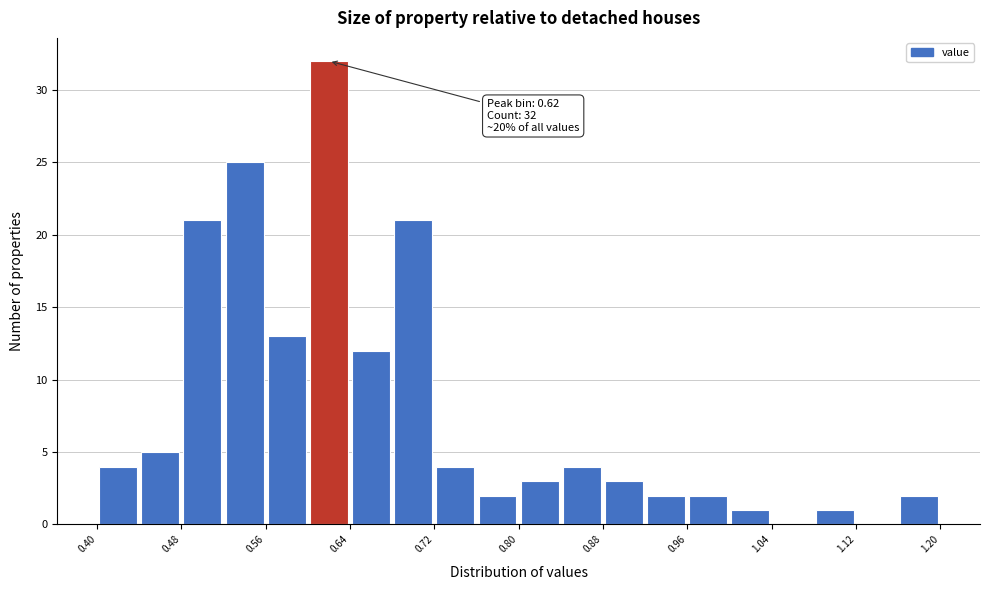

Which range on the x-axis has the tallest bar?

0.60 to 0.64